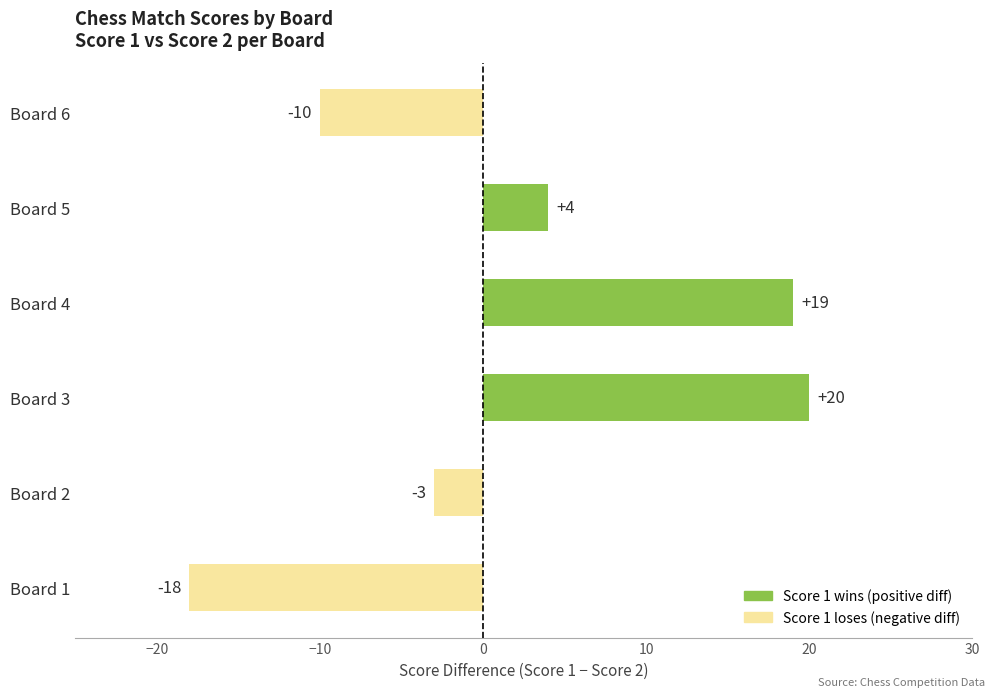

What is the minimum value shown in the chart?

-18